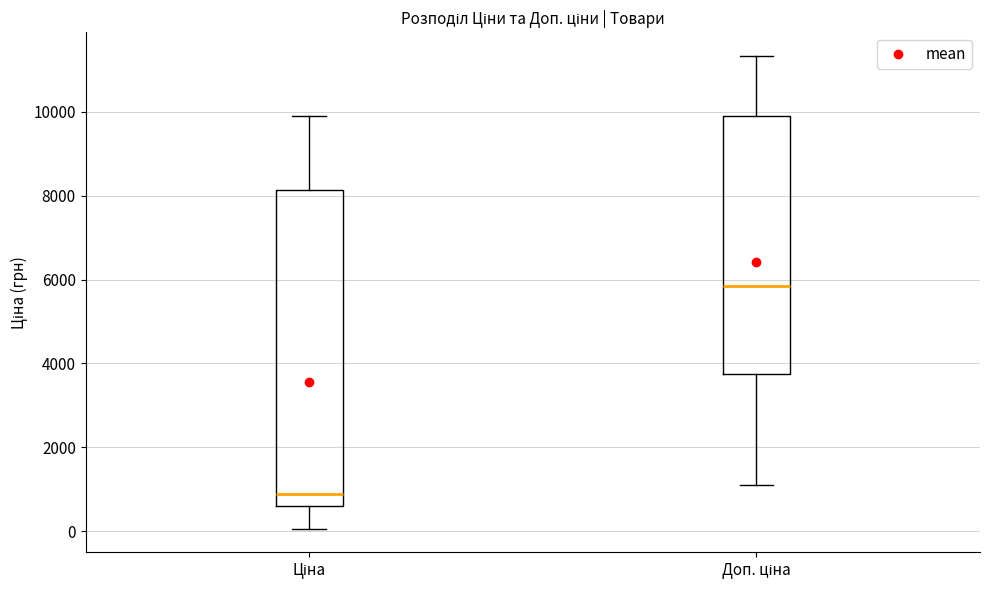

Which box is the tallest, from its lower edge to its upper edge?

Ціна